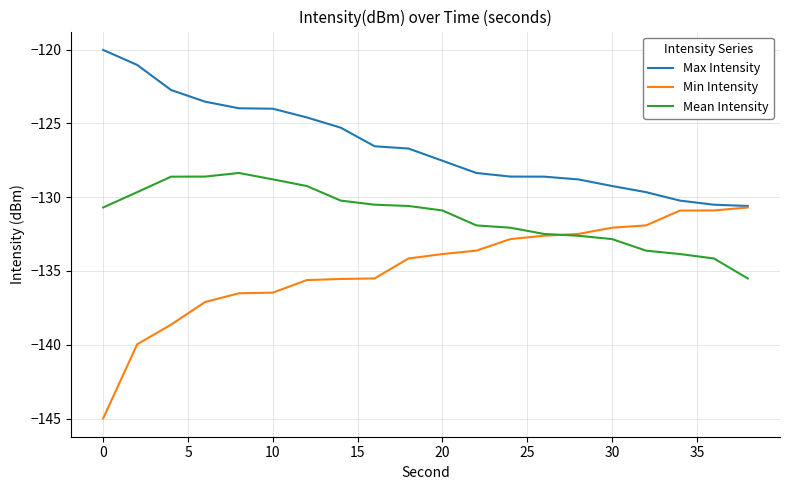

Rank the series by their maximum value, from highest to lowest.

Max Intensity, Mean Intensity, Min Intensity